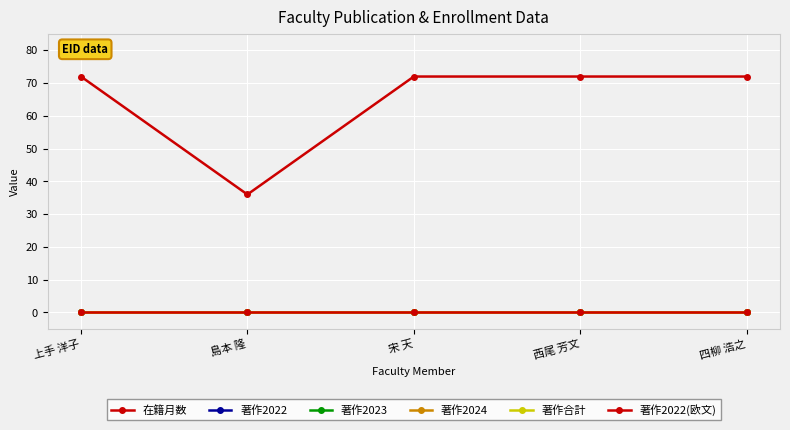

At which category does the chart reach its minimum across all series?

上手 洋子